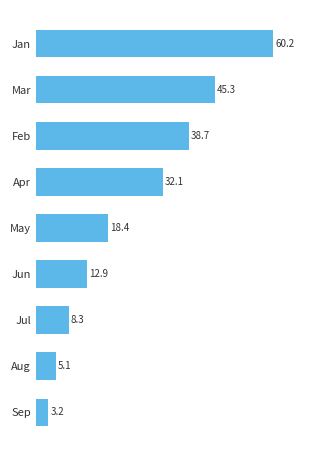

How many bars are there in total?

9